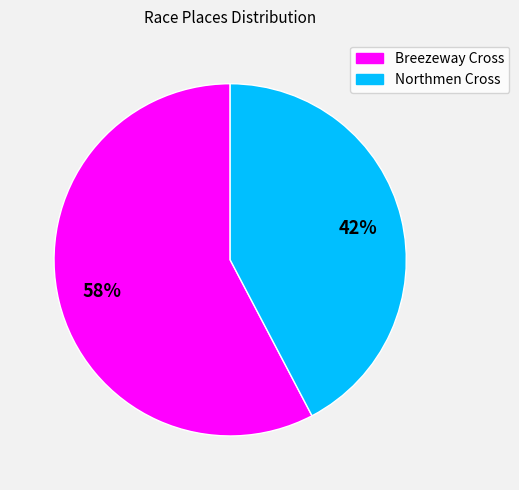

To the nearest percent, what is the average slice percentage?

50%